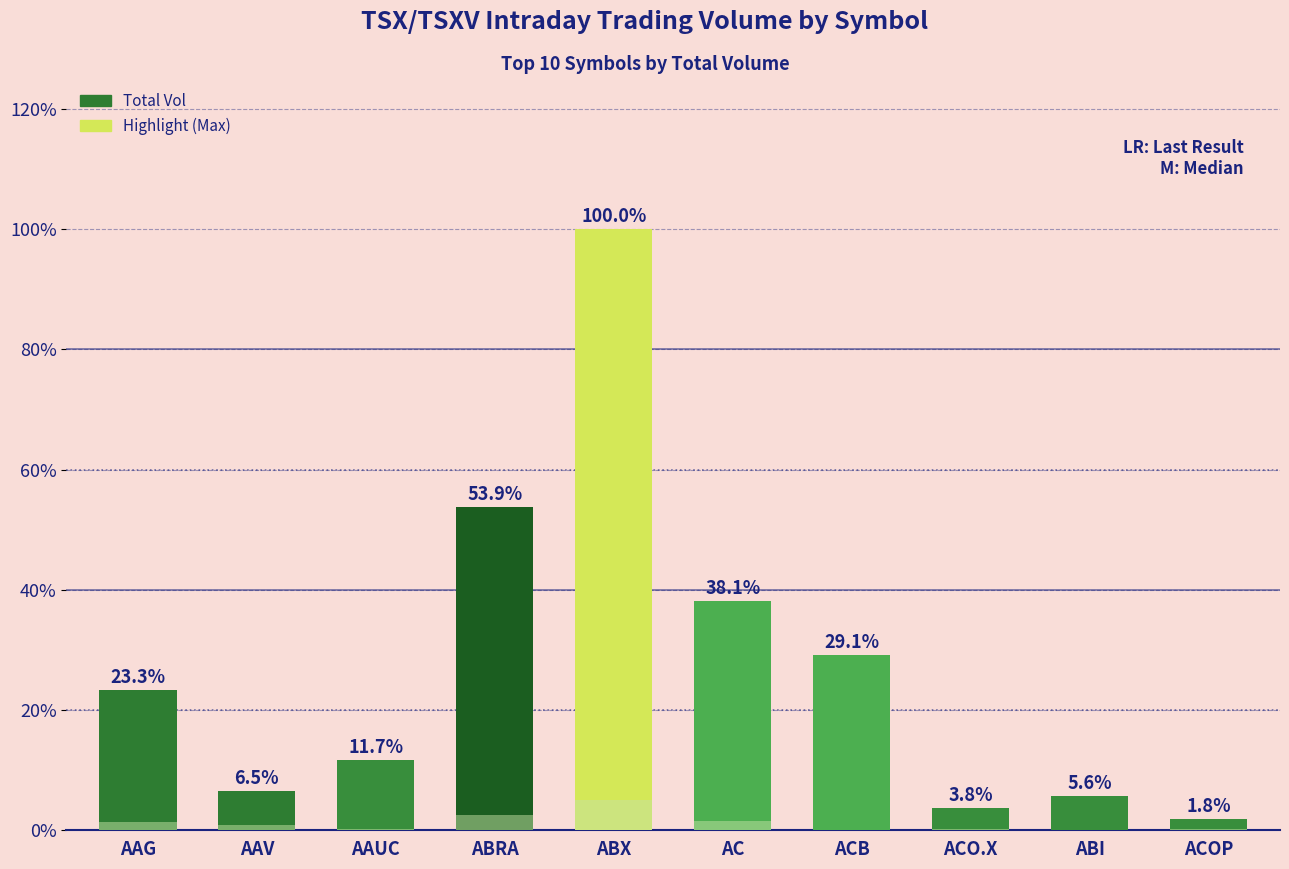

Which has a higher value, ABRA or ACB?

ABRA